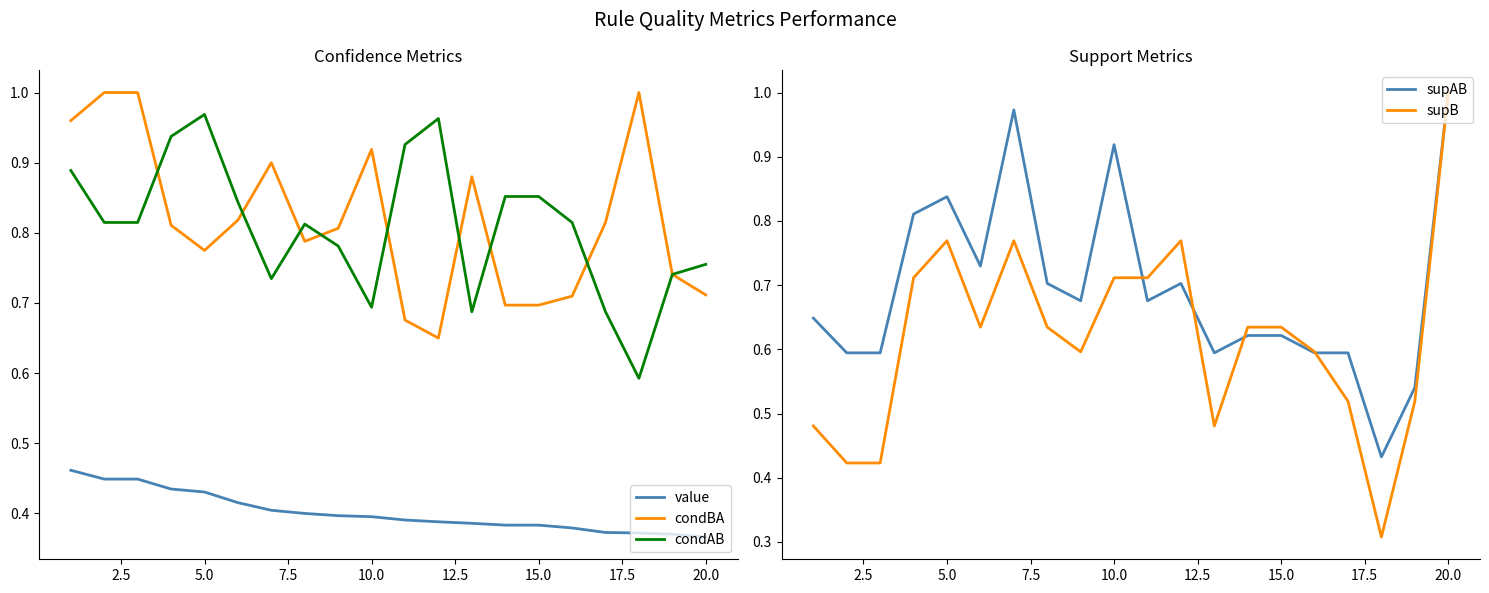

At how many categories does at least one series exceed 0?

20